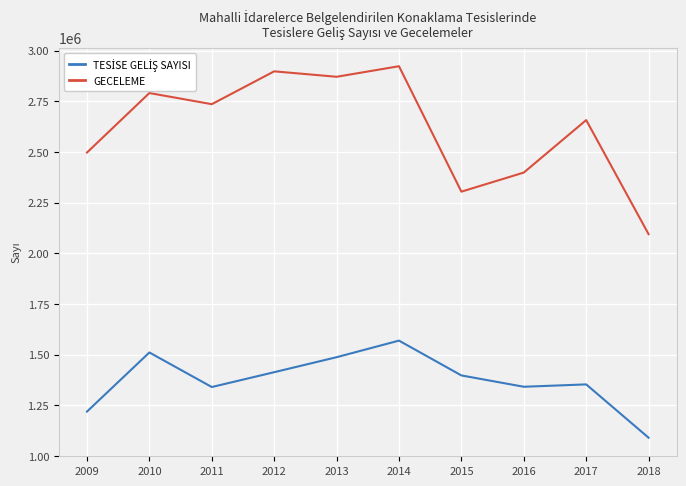

At which category is the sum across all series the highest?

2014